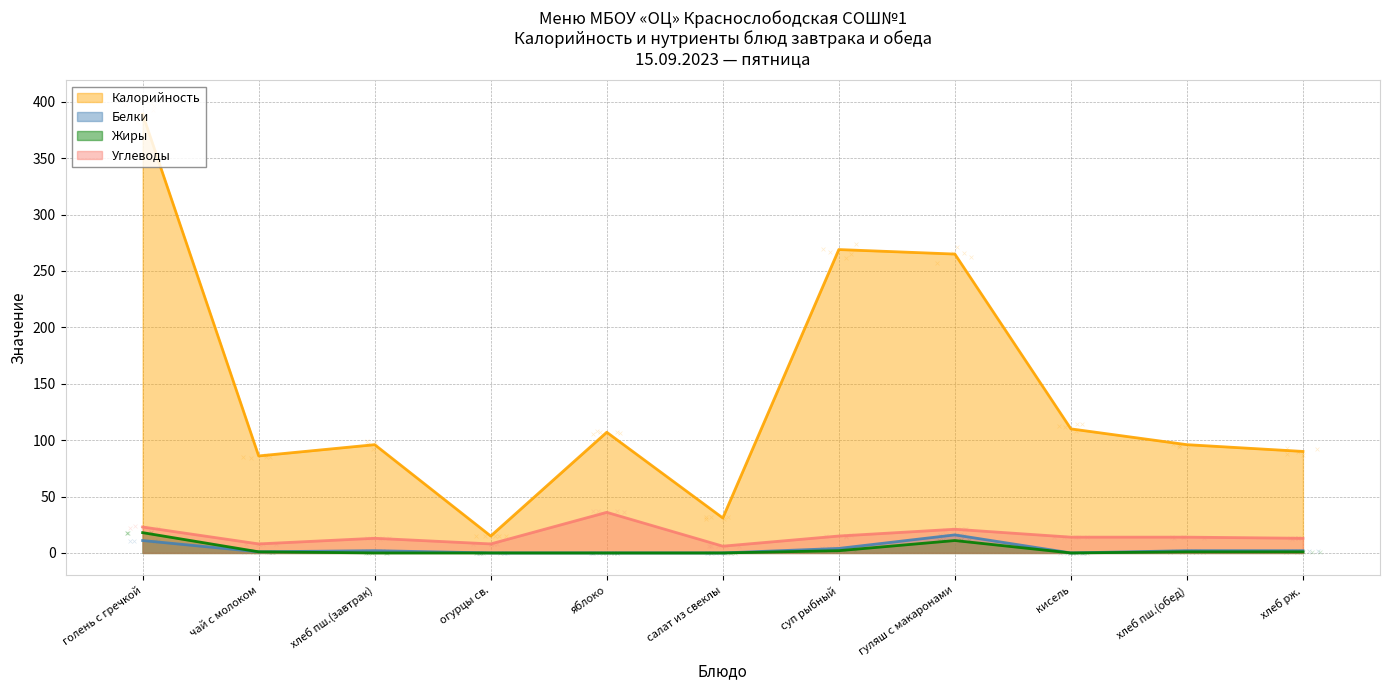

Is the value of Углеводы at салат из свеклы greater than the value of Калорийность at огурцы св.?

No